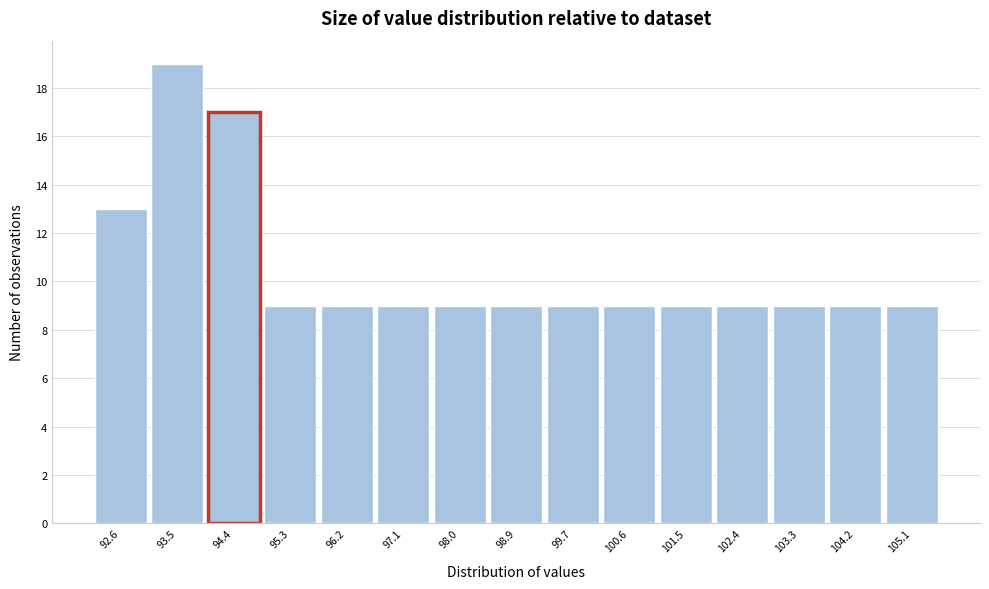

Reading left to right, list all the values displayed in this chart.

92.6=13	93.5=19	94.4=17	95.3=9	96.2=9	97.1=9	98.0=9	98.9=9	99.7=9	100.6=9	101.5=9	102.4=9	103.3=9	104.2=9	105.1=9